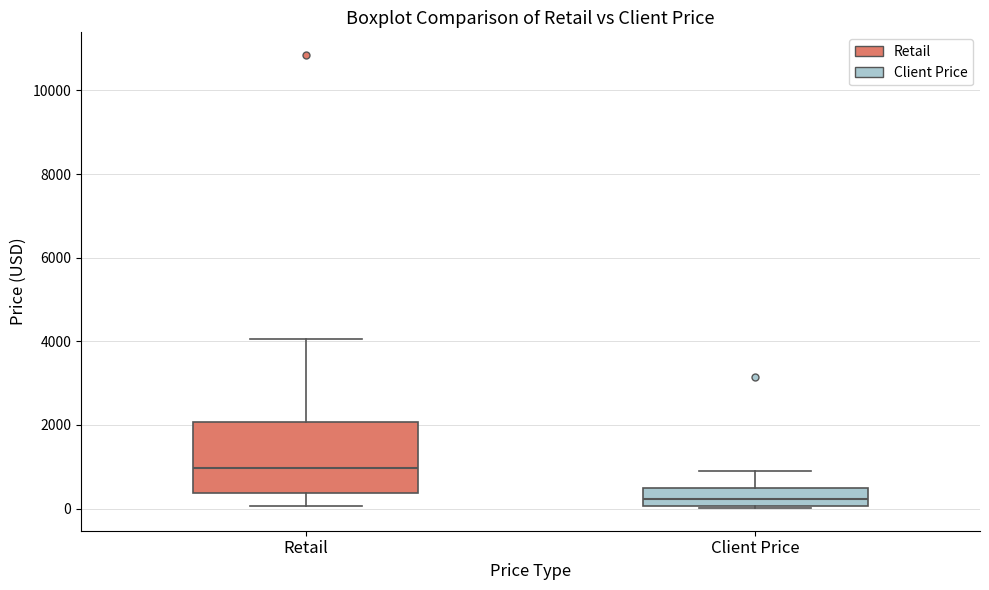

Comparing the boxes themselves (not the whiskers), which one is the tallest?

Retail